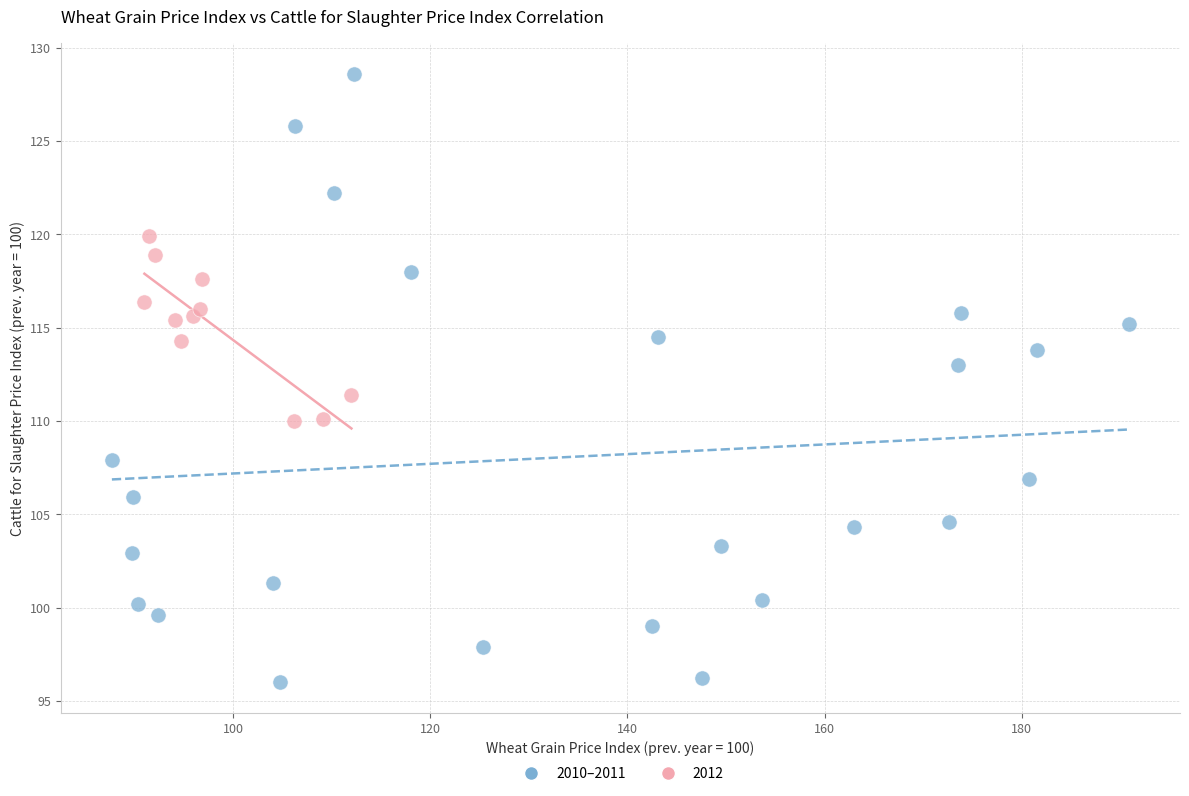

Which series reaches the maximum Y coordinate?

2010–2011